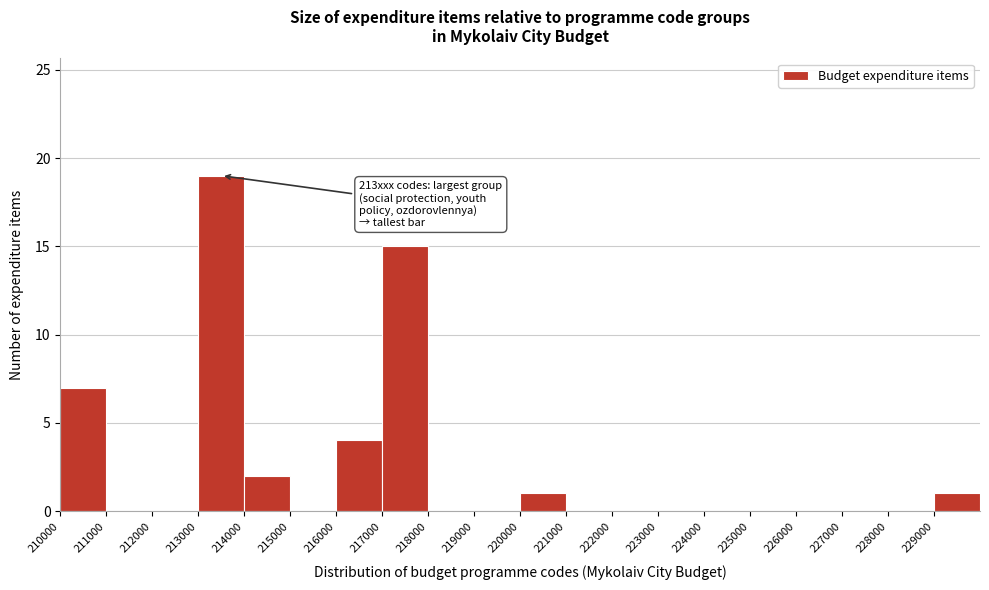

Over which range of the x-axis is the bar tallest?

213000 to 214000